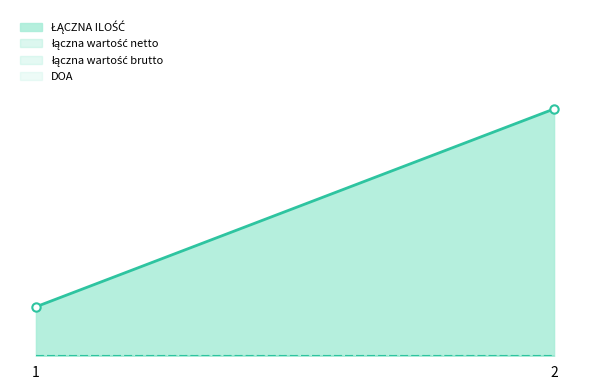

At which category does the chart reach its minimum across all series?

1